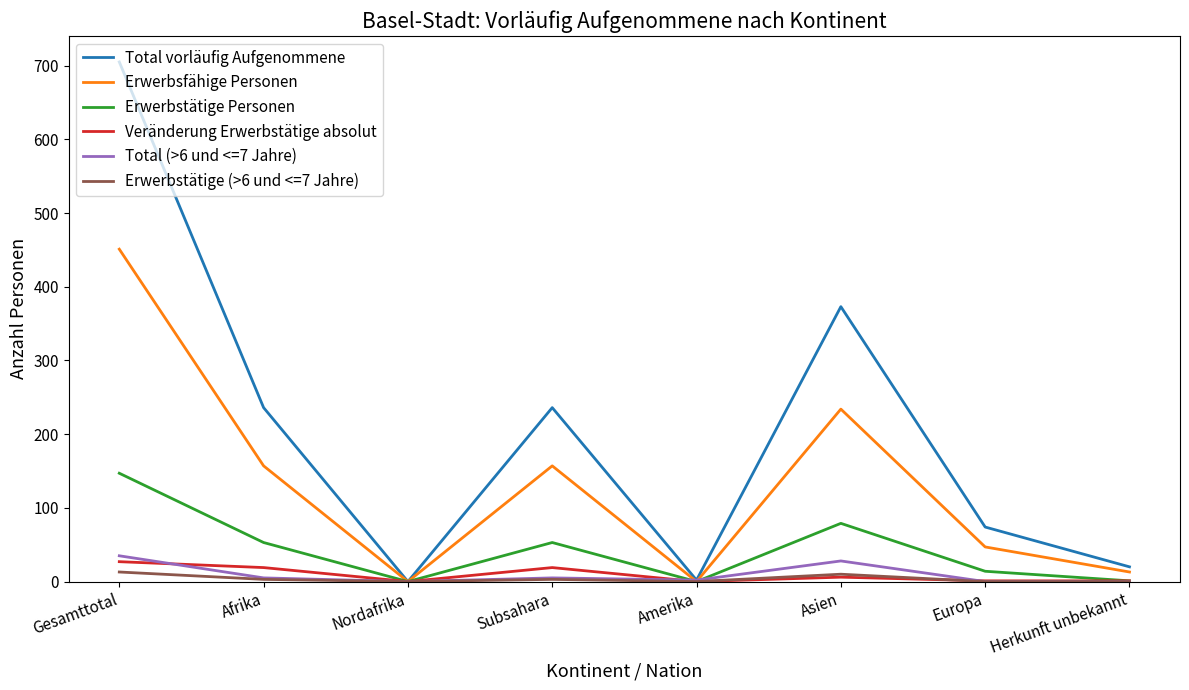

Count the number of categories in the chart.

8